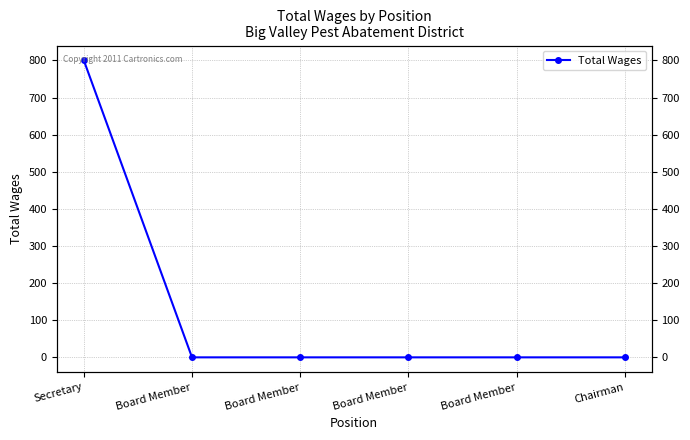

Which category has the highest value across all series?

Secretary